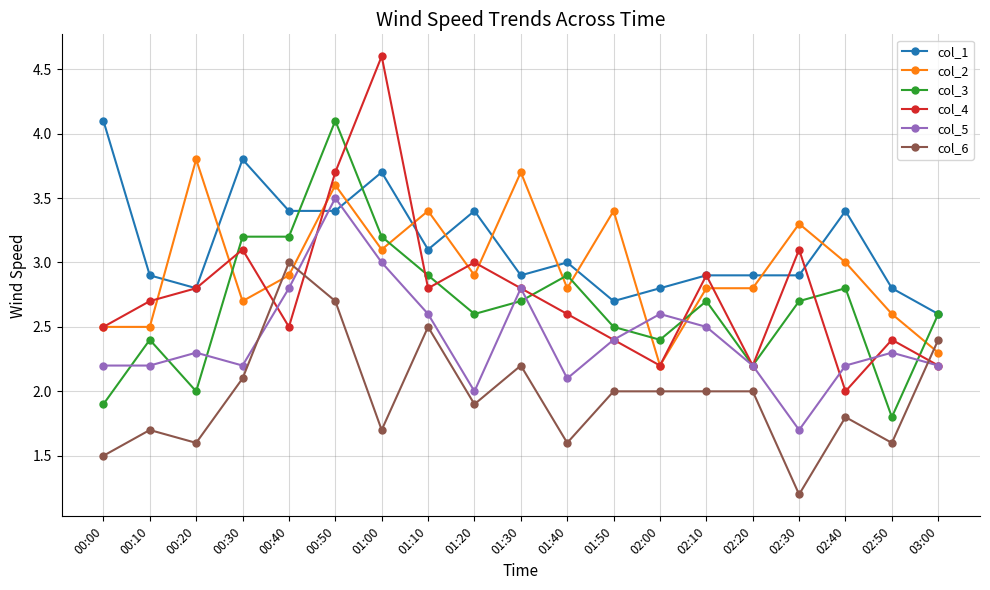

At which label does col_5 first exceed 2?

00:00